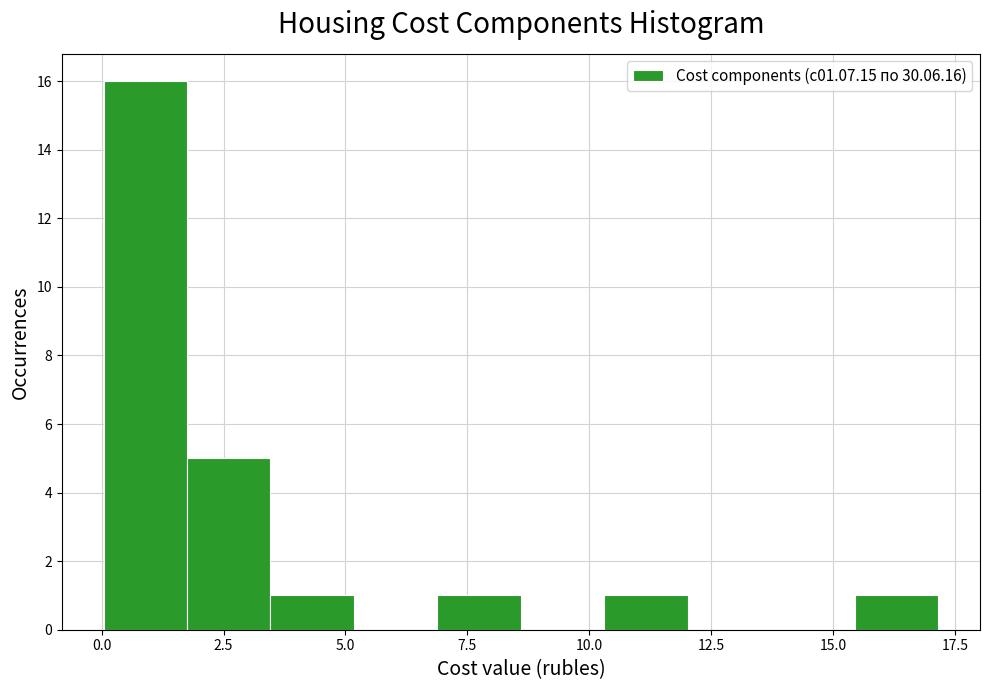

Read against the x-axis, roughly where is the centre of the tallest bar?

1.0